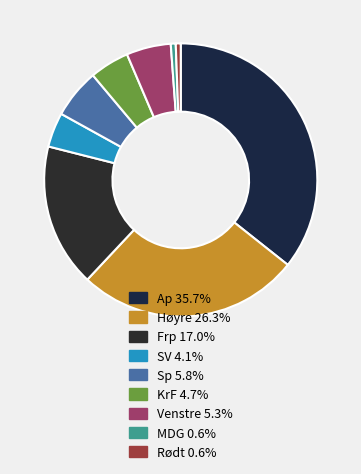

How many slices are in this pie chart?

9